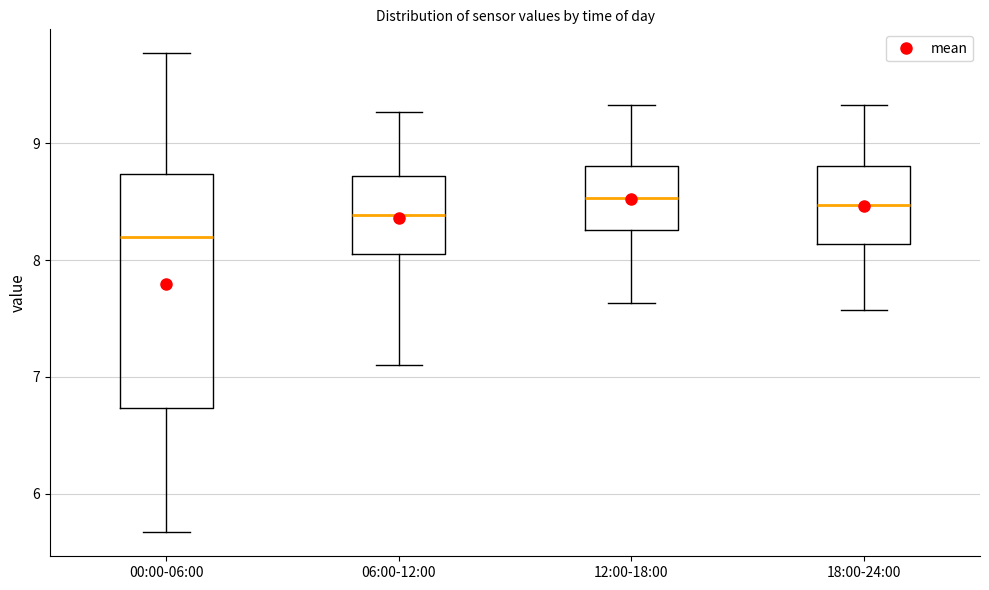

Where does the upper whisker of the box for 12:00-18:00 end on the y-axis? The values are not printed on the chart, so give them approximately, as read against the axis.

9.3